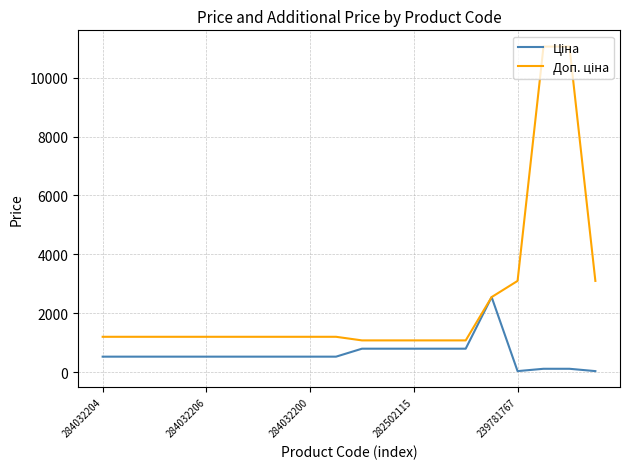

Does the chart have visible grid lines?

Yes